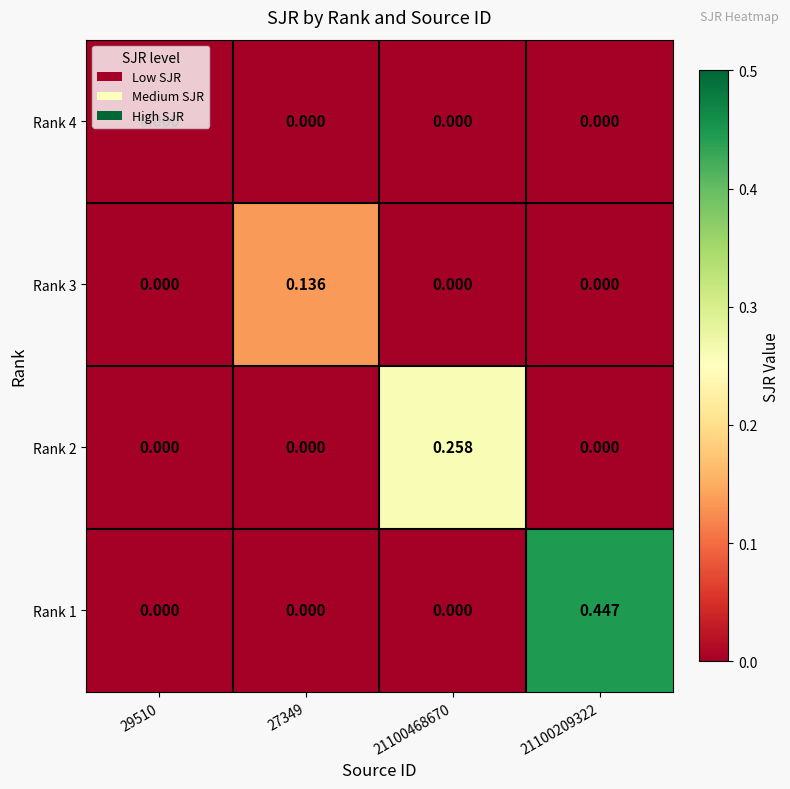

How many positive values does the Rank 1 series have?

1